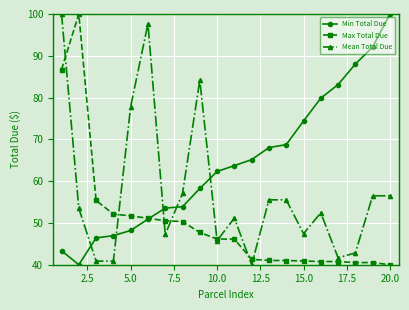

True or false: Mean Total Due has more than 1 interior local peaks.

True